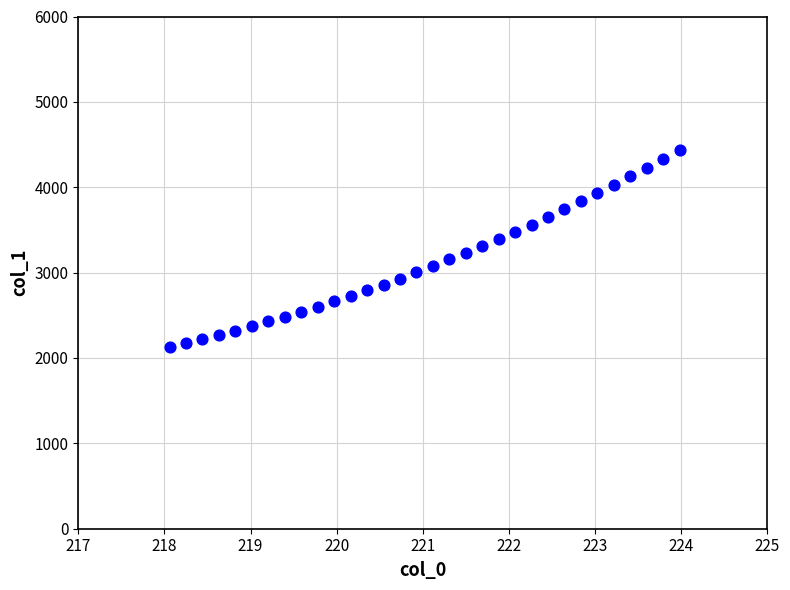

What is the range of X values (max minus min)?

5.9